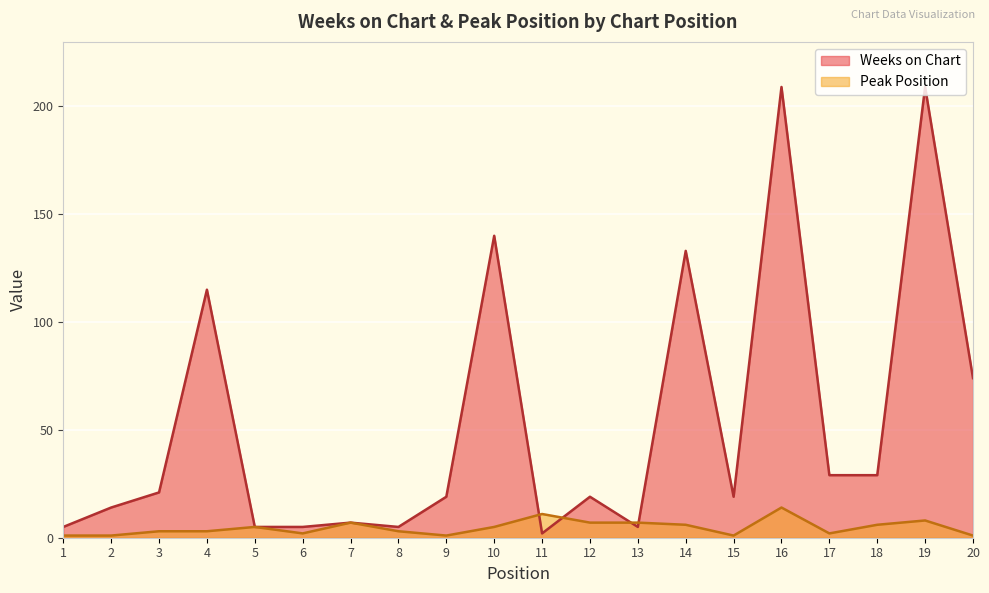

How many interior local valleys does the Peak Position series have?

4